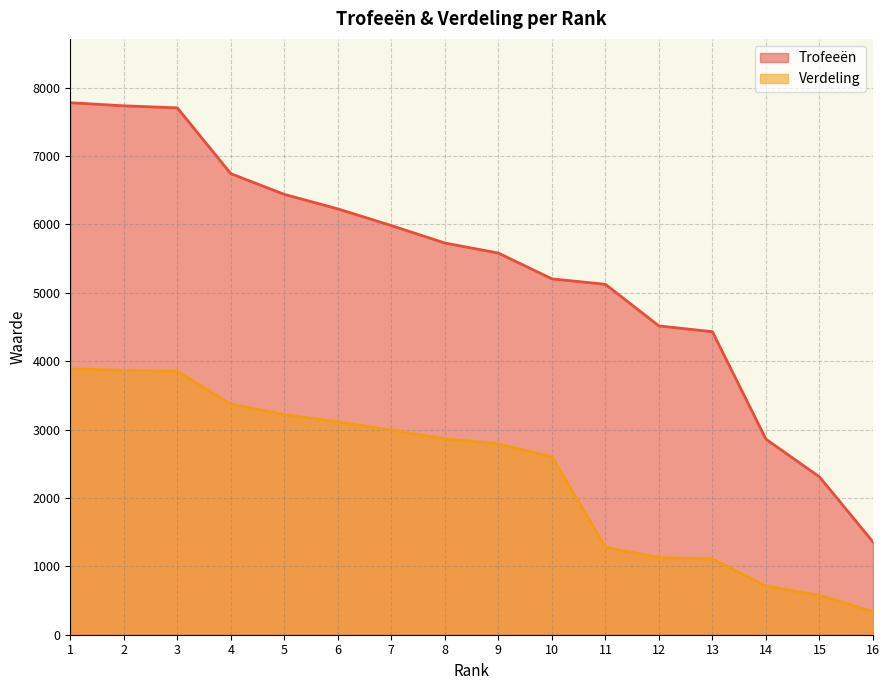

Count the number of categories in the chart.

16